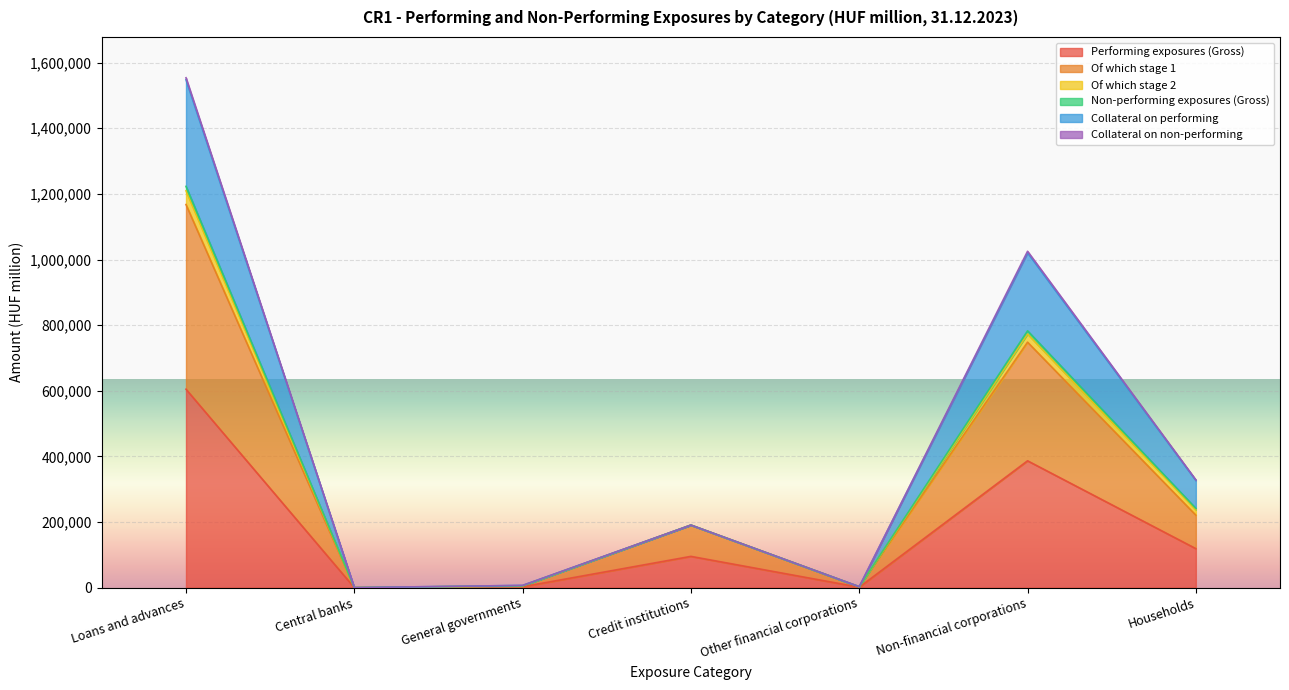

How many values in the Collateral on performing series are below 190580?

3